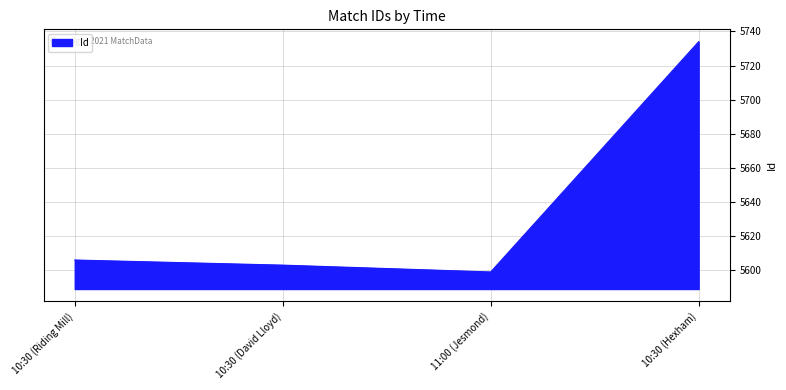

Count the number of data series in this chart.

1